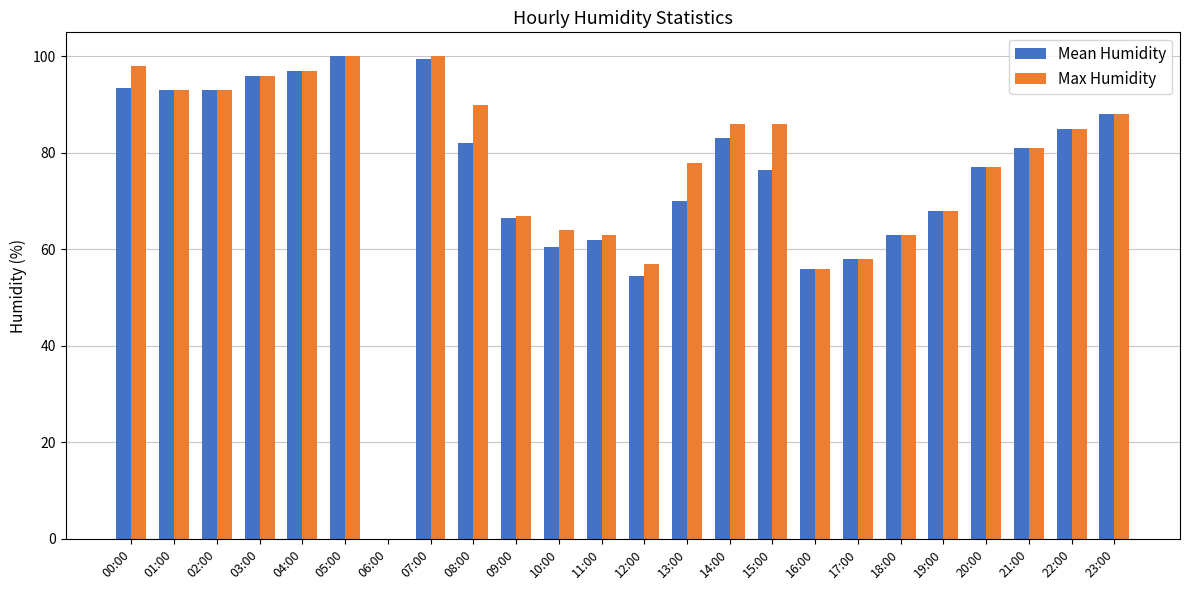

What is the total value across all series at 02:00?

186.0